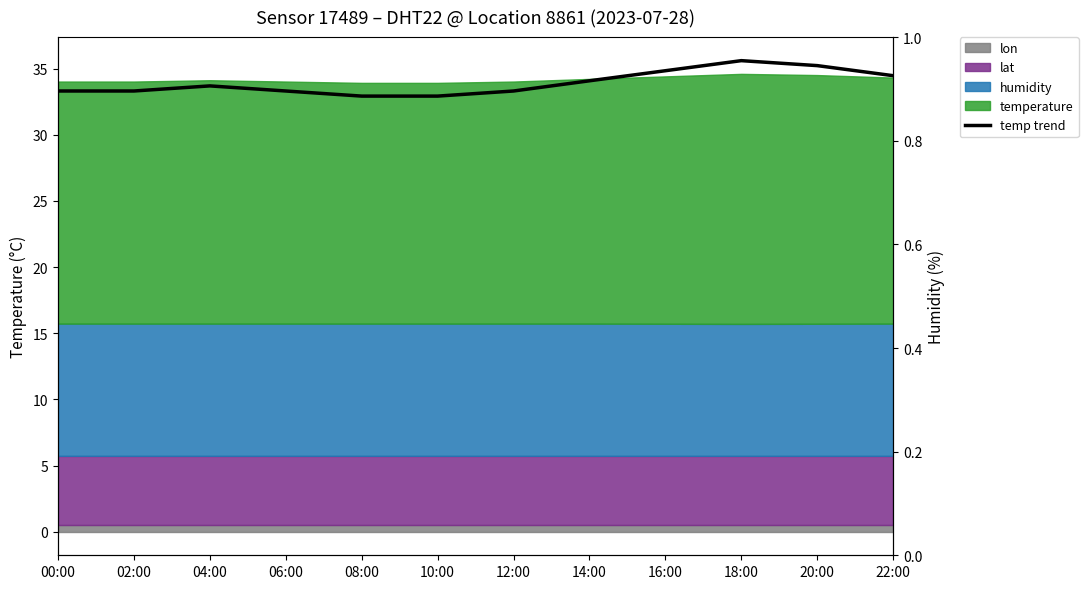

Rank the categories by value from highest to lowest.

18:00, 20:00, 16:00, 22:00, 14:00, 04:00, 00:00, 02:00, 06:00, 12:00, 08:00, 10:00